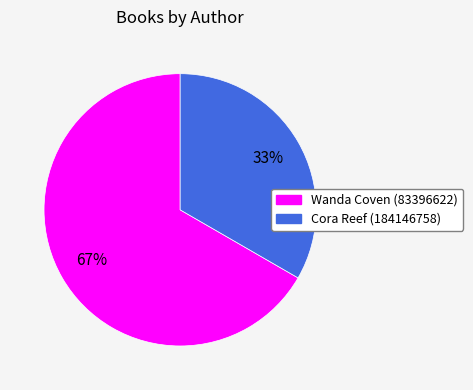

Combined, do Wanda Coven (83396622) and Cora Reef (184146758) account for over 50%?

Yes